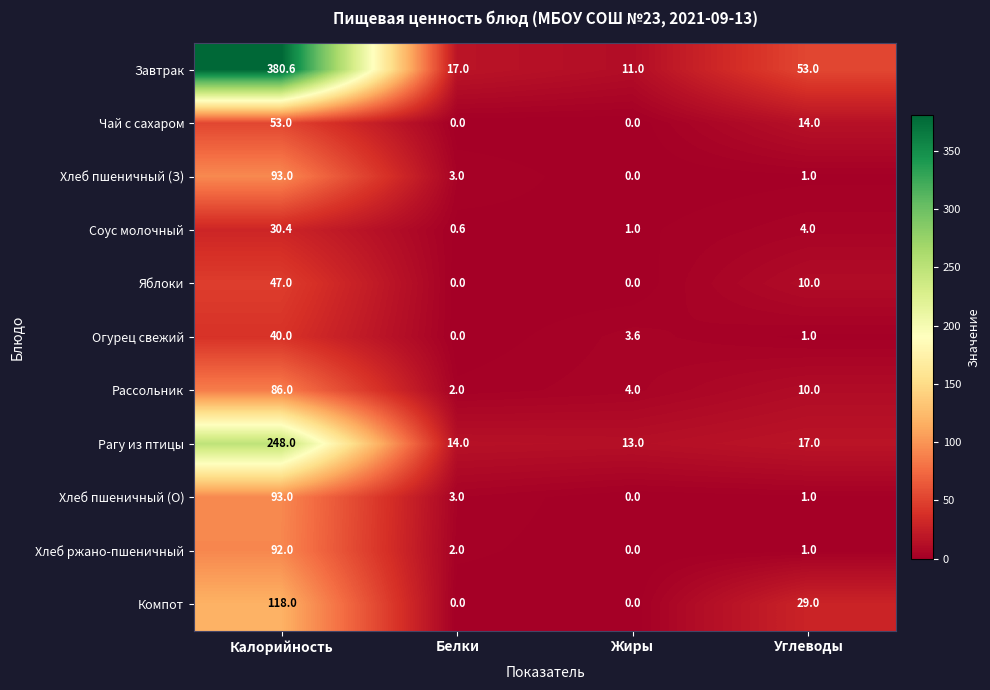

How many positive values does the Компот series have?

2